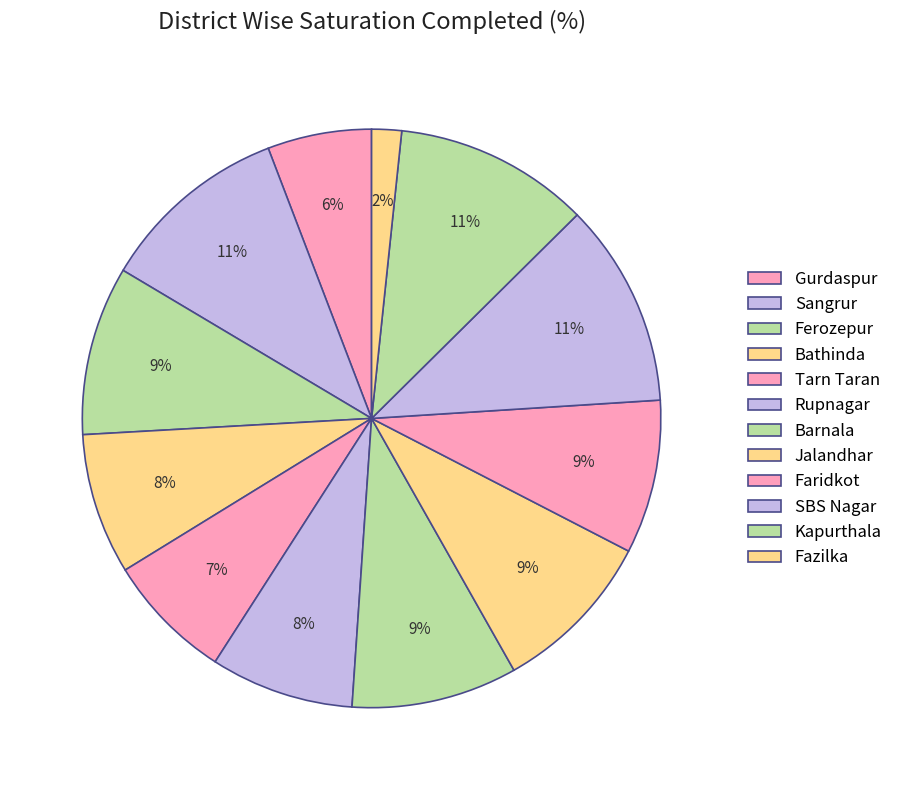

Combined, do Faridkot and Gurdaspur account for over 50%?

No